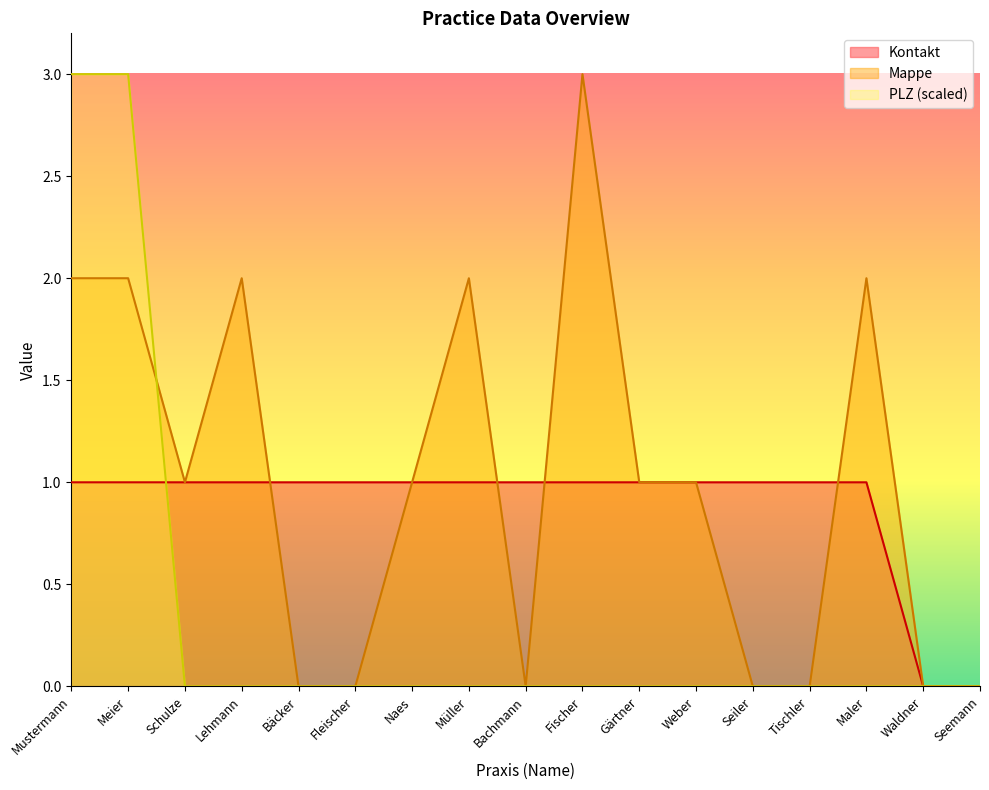

Count the Mappe values in the range 0 to 2.

16